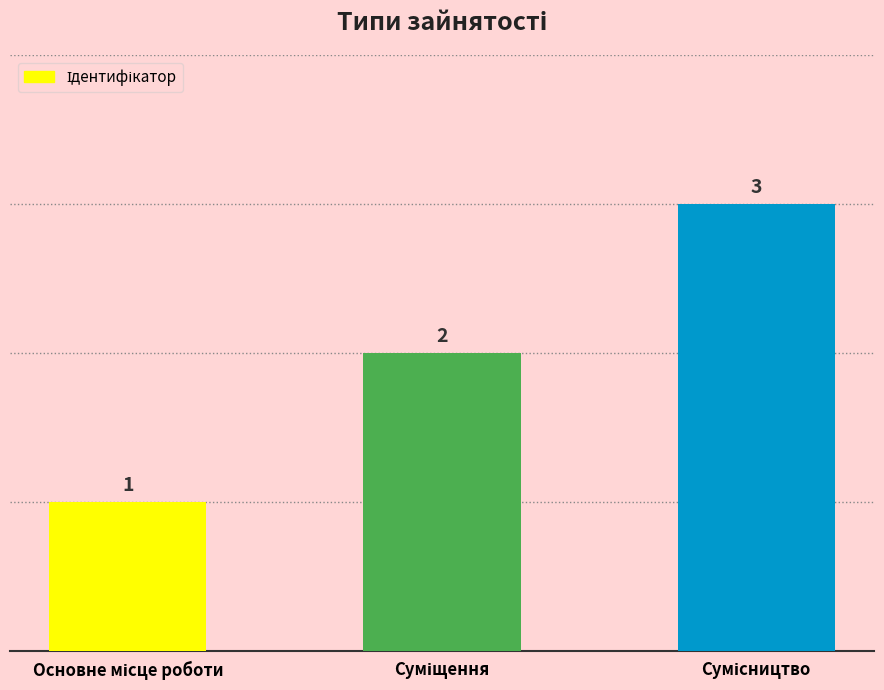

Count the values in the range 1 to 3.

3